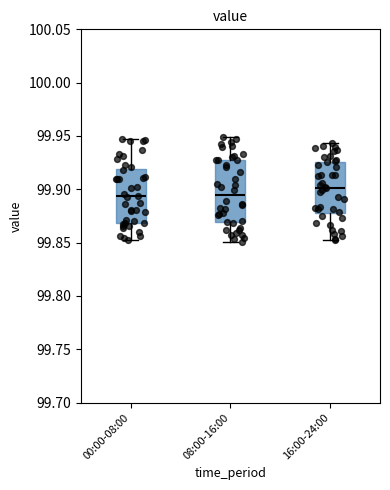

Where does the median line of the box for 16:00-24:00 sit on the y-axis? The values are not printed on the chart, so give them approximately, as read against the axis.

99.900